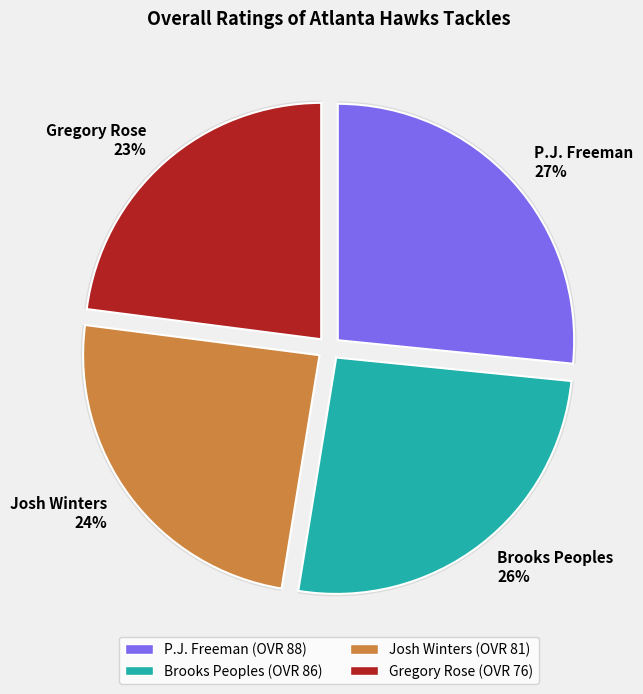

Count the number of slices in the pie.

4